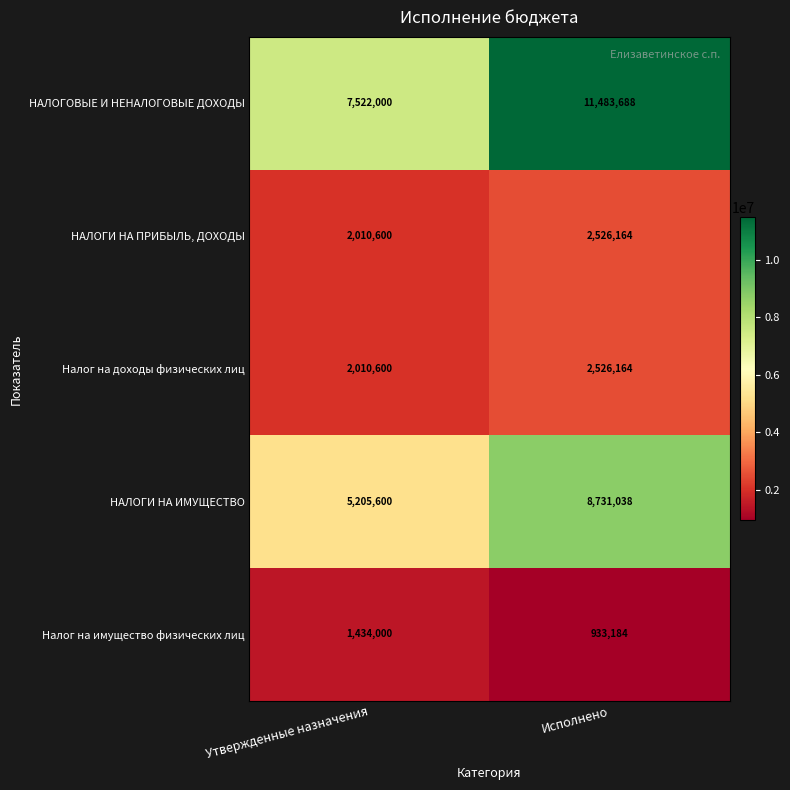

Which series changed the most between Утвержденные назначения and Исполнено?

НАЛОГОВЫЕ И НЕНАЛОГОВЫЕ ДОХОДЫ